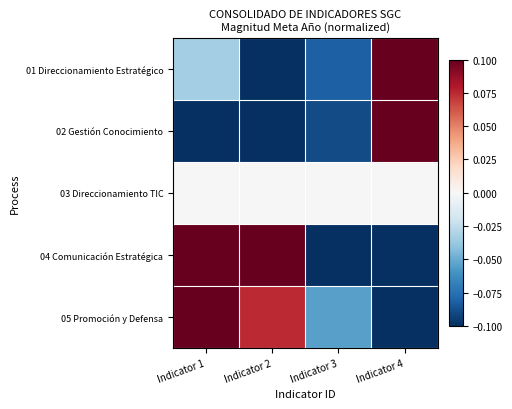

Which series has the largest range (max minus min)?

01 Direccionamiento Estratégico